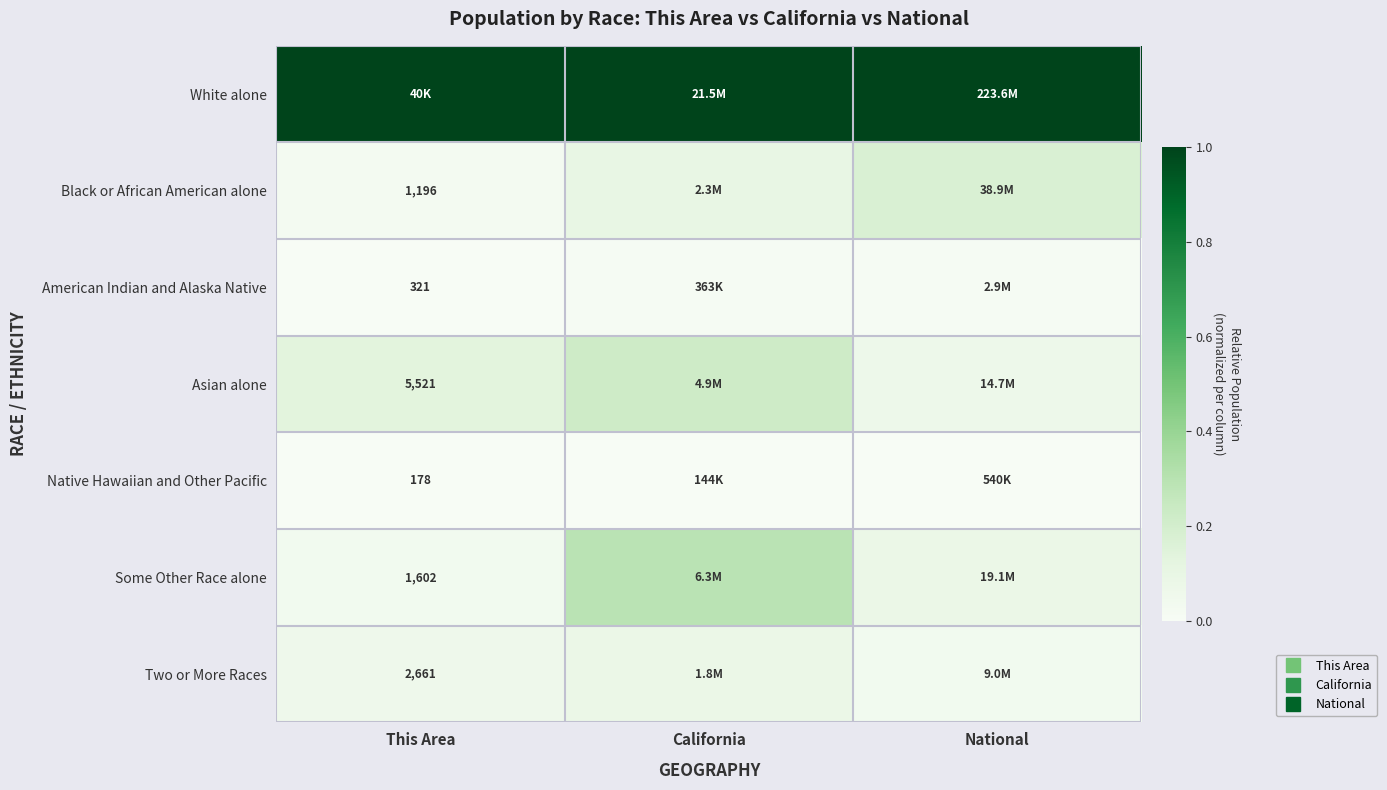

Rank the series at This Area from lowest to highest value.

Native Hawaiian and Other Pacific, American Indian and Alaska Native, Black or African American alone, Some Other Race alone, Two or More Races, Asian alone, White alone